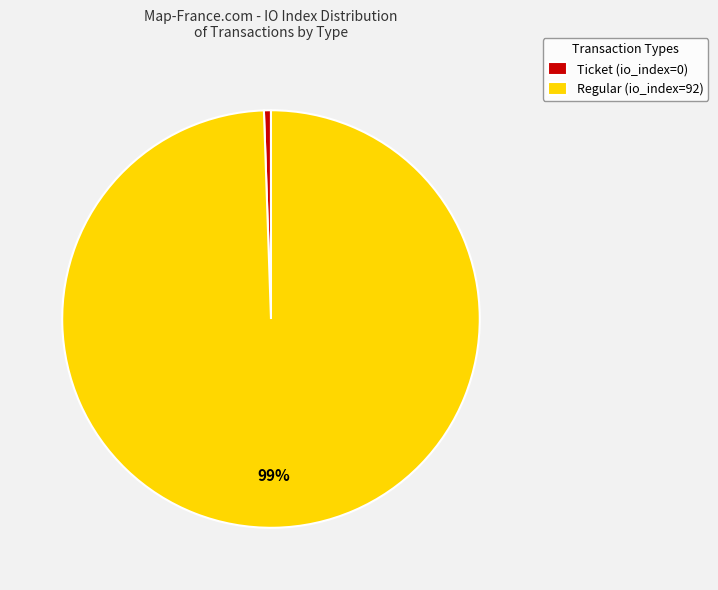

Between Regular (io_index=92) and Ticket (io_index=0), which is larger?

Regular (io_index=92)